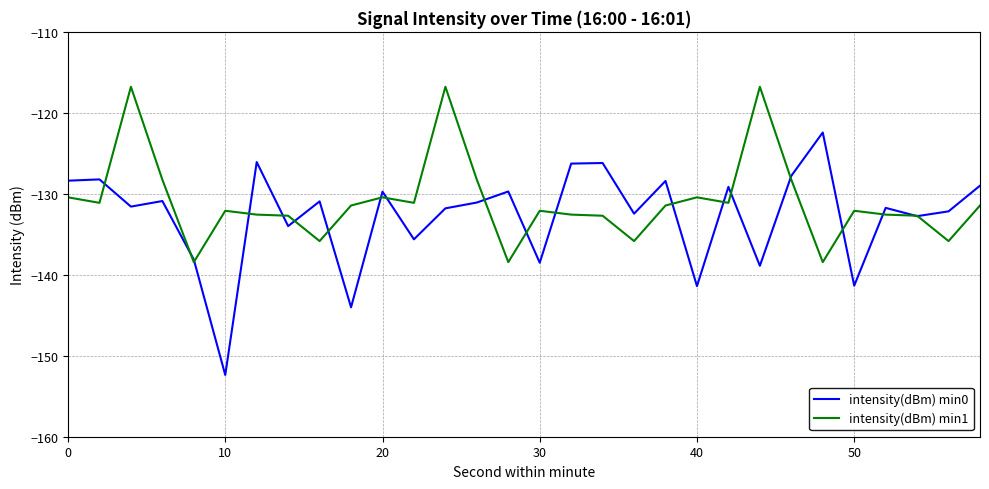

Is this an area chart (filled region under the line)?

No